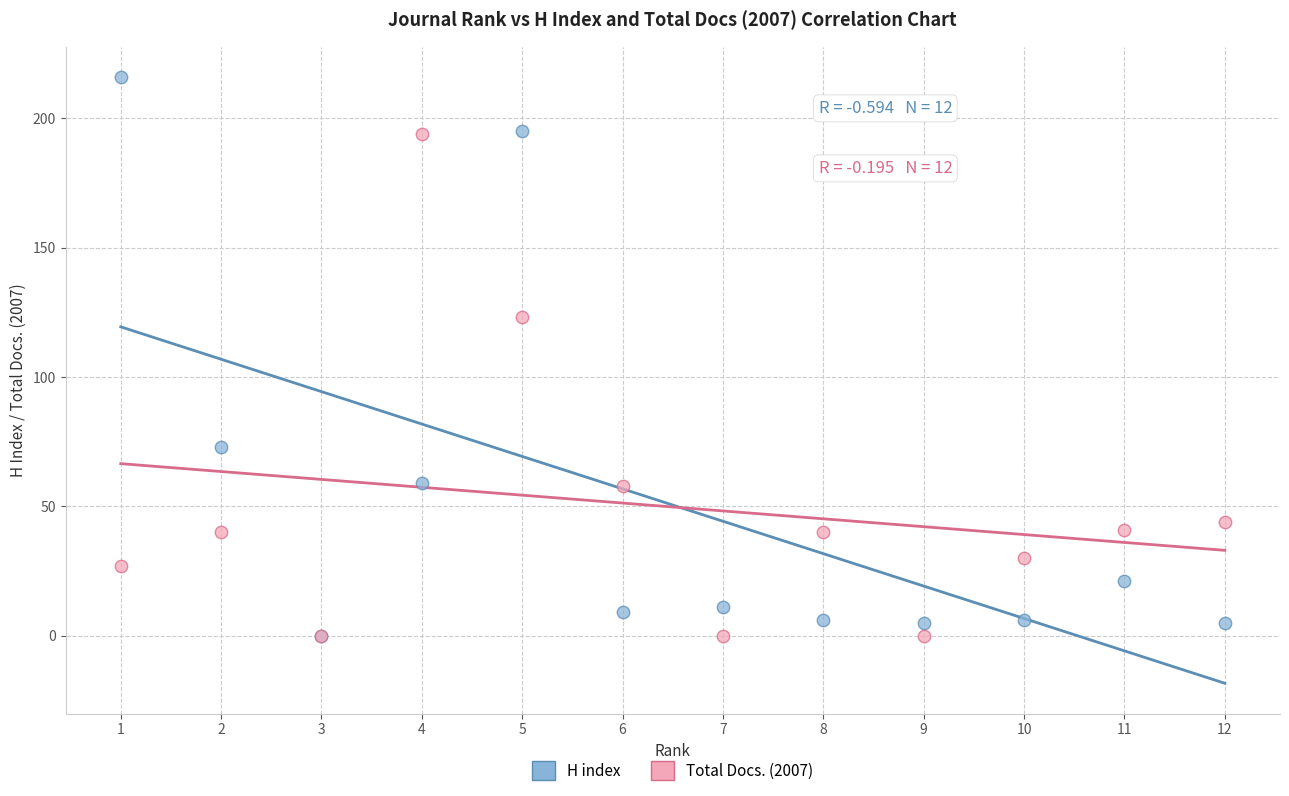

In the H index series, what Y value is closest to 108?

73